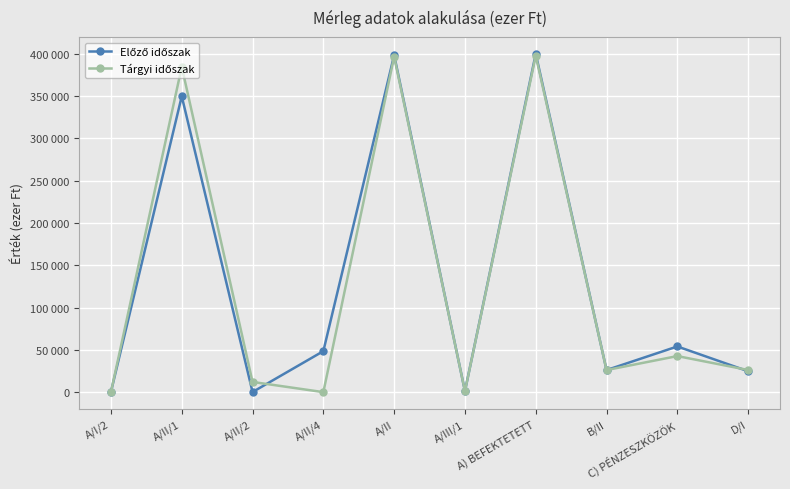

True or false: Előző időszak has more than 1 interior local peaks.

True